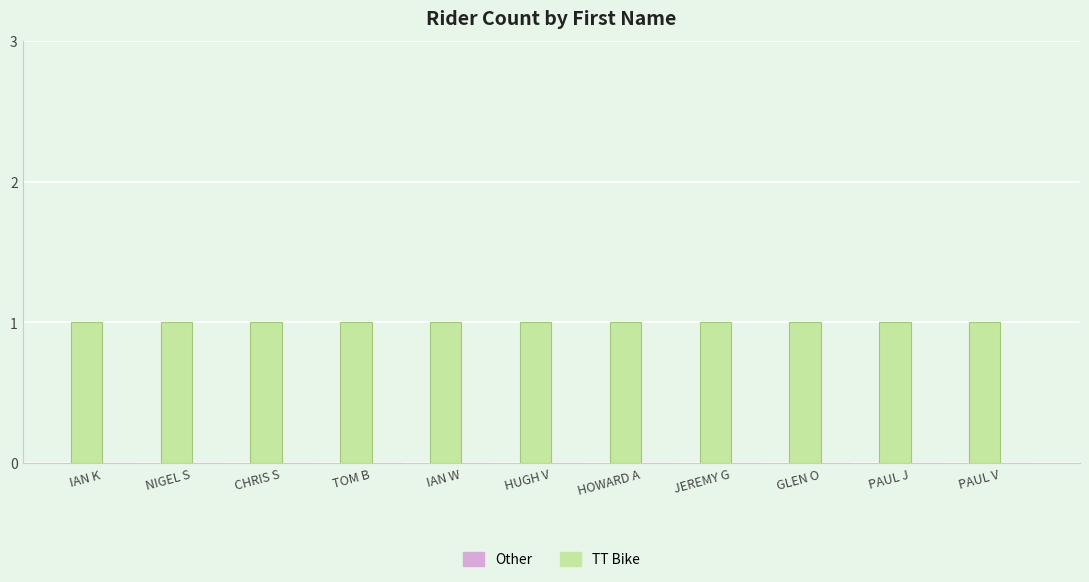

Which has a higher value, NIGEL S or PAUL J?

NIGEL S